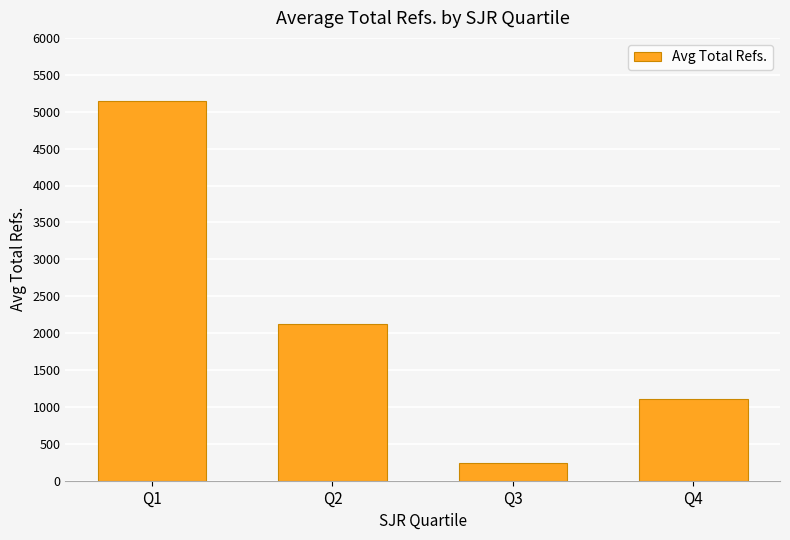

Reading right to left, transcribe all the data shown in this chart.

1107.7	245.1	2119.3	5139.0